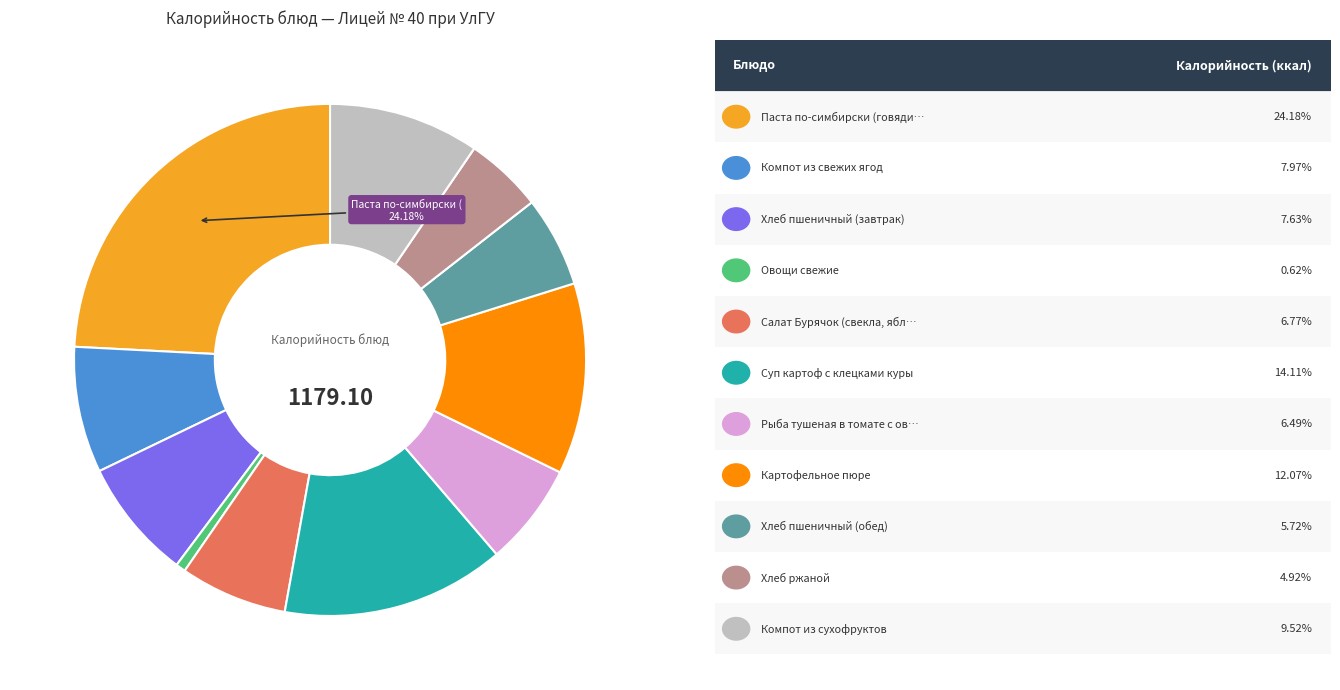

Does any single category account for the majority?

No